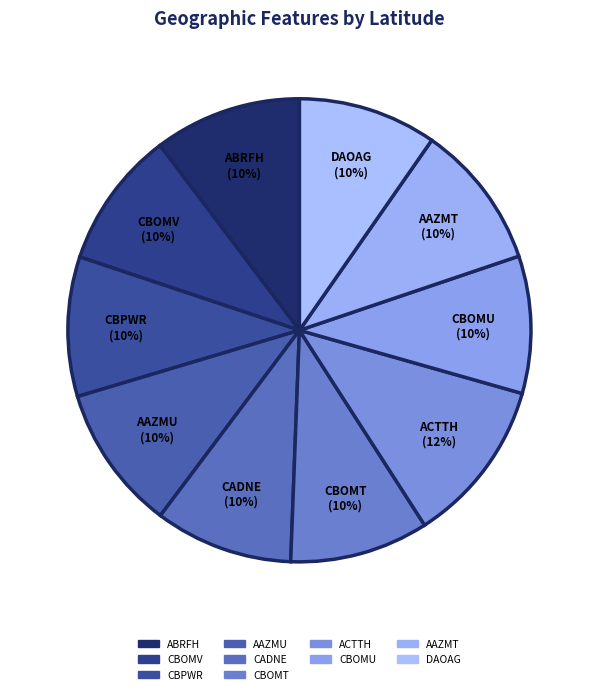

Is it true that CADNE is 10% of the pie?

True